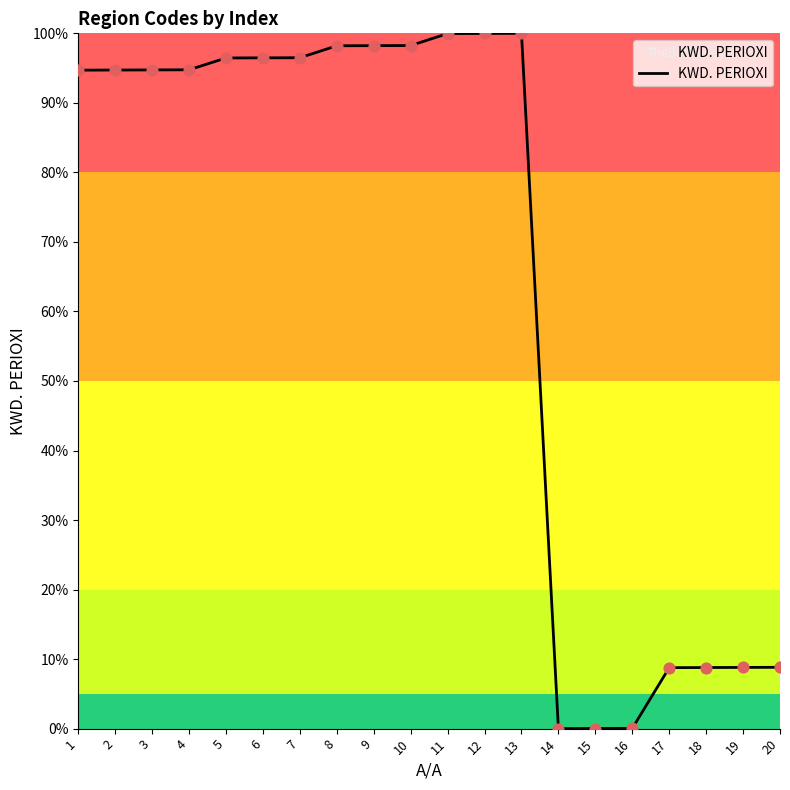

Approximately how many times larger is the value at 5 compared to 10?

1.0